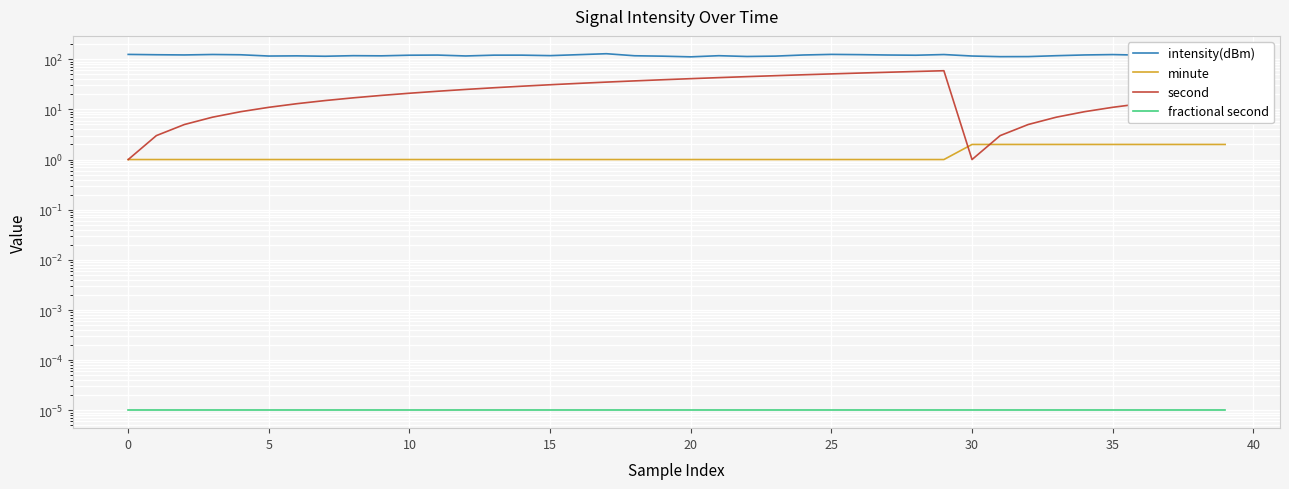

Count the number of data series in this chart.

4